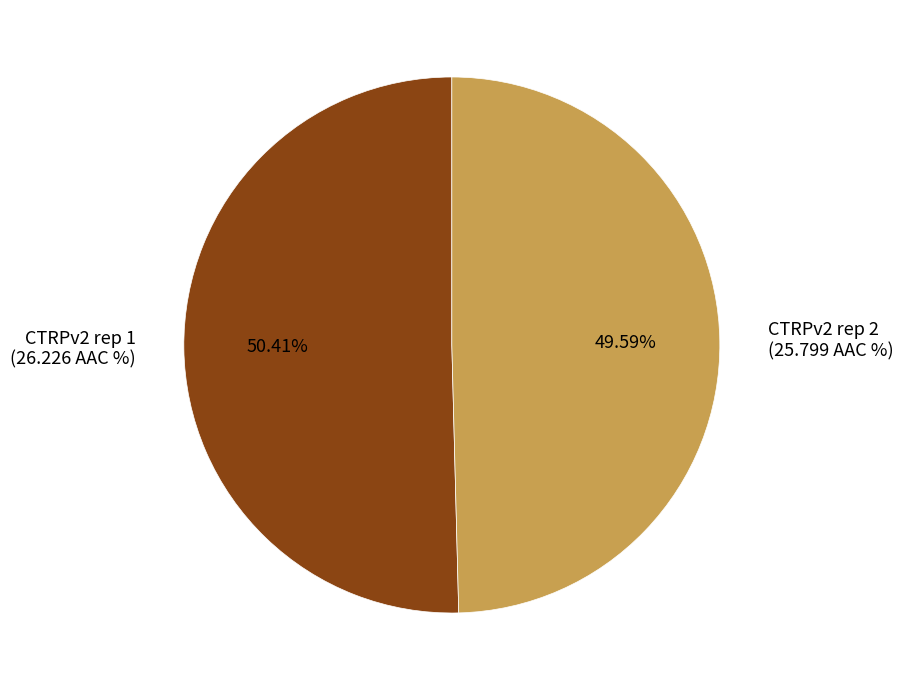

Do CTRPv2 rep 2 and CTRPv2 rep 1 together represent more than half of the pie?

Yes